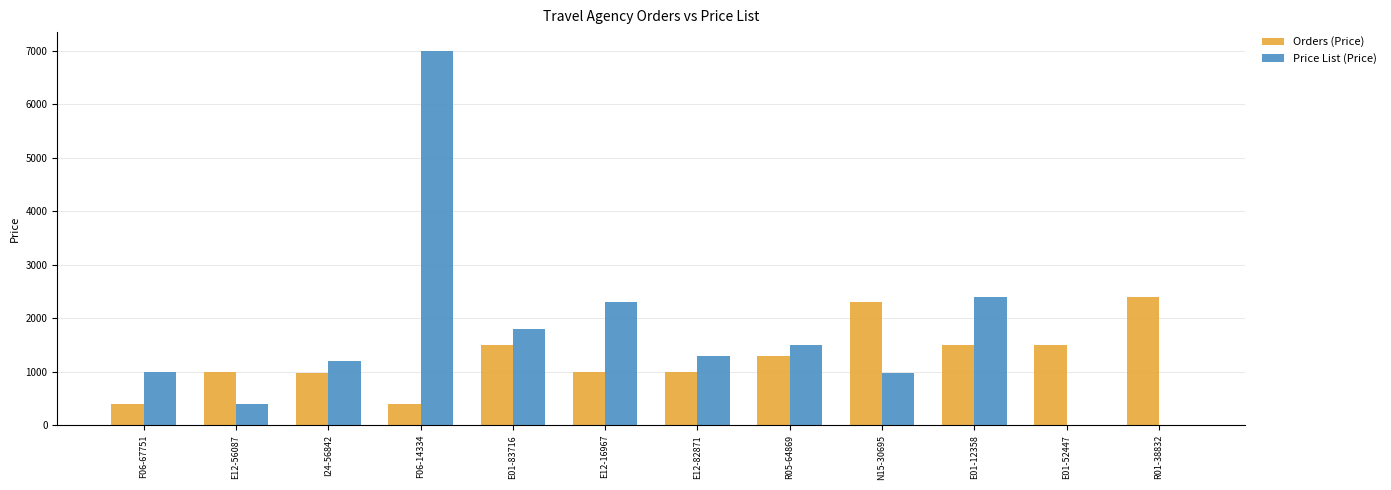

Where does the Price List (Price) series first go above 1300?

F06-14334